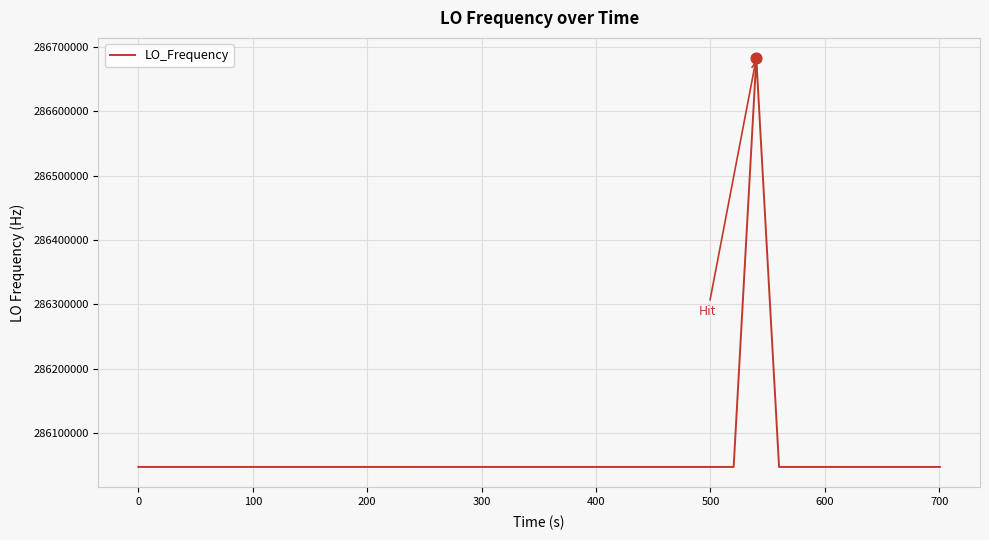

What is the maximum value shown in the chart?

286682711.2